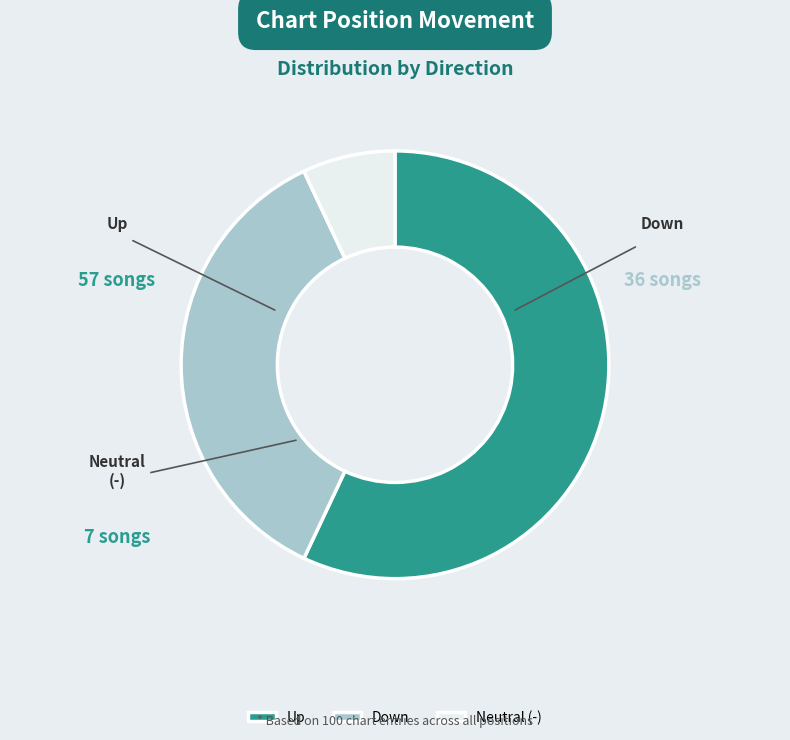

How many segments does this pie chart have?

3